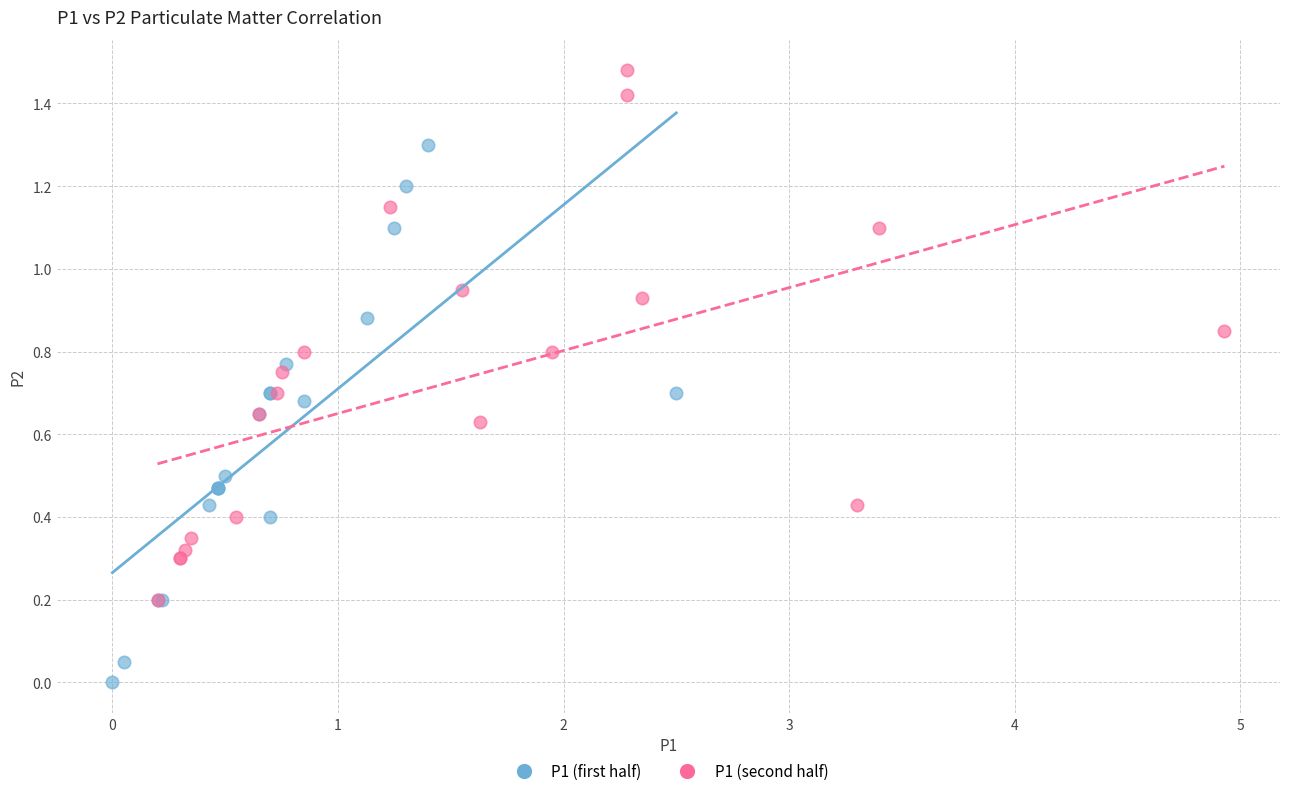

Which series contains the highest Y value?

P1 (second half)